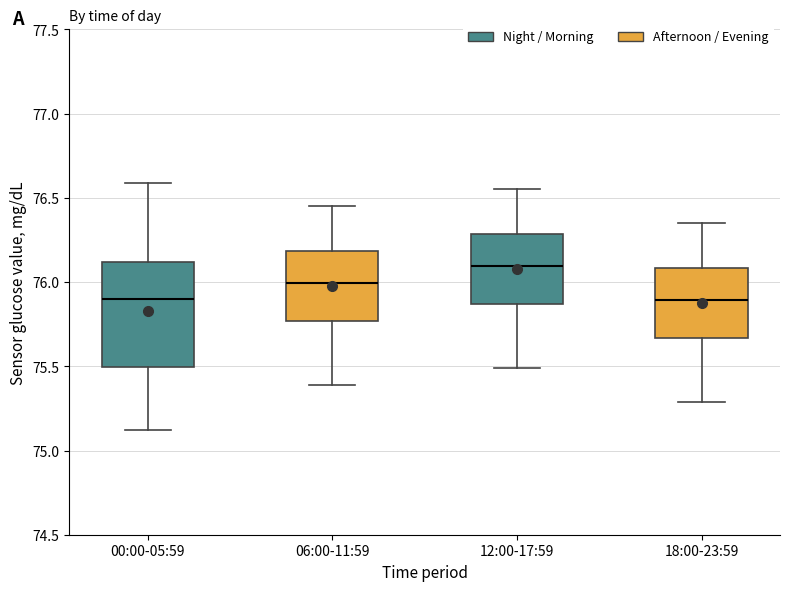

Reading left to right, read every box against the y-axis: the position of its median line, the range the box covers, and the ends of its whiskers. The values are not printed on the chart, so give them approximately, as read against the axis.

00:00-05:59: median 75.90, box 75.50 to 76.10, whiskers 75.10 to 76.60
06:00-11:59: median 76.00, box 75.75 to 76.20, whiskers 75.40 to 76.45
12:00-17:59: median 76.10, box 75.85 to 76.30, whiskers 75.50 to 76.55
18:00-23:59: median 75.90, box 75.65 to 76.10, whiskers 75.30 to 76.35